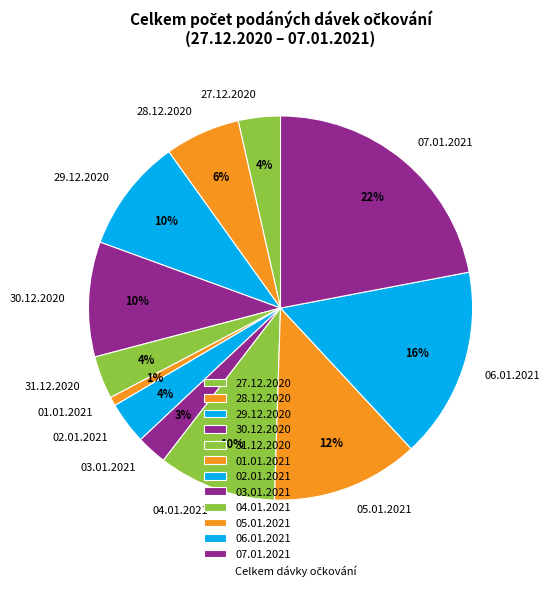

To the nearest percent, what percentage of the pie is 06.01.2021?

16%